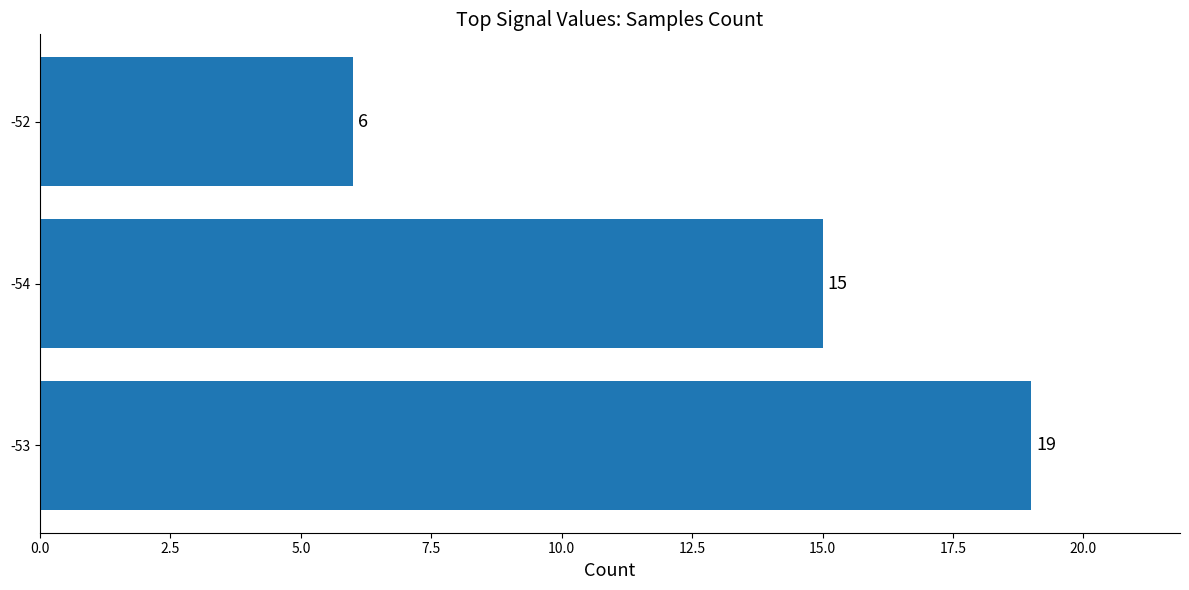

What is the average value?

13